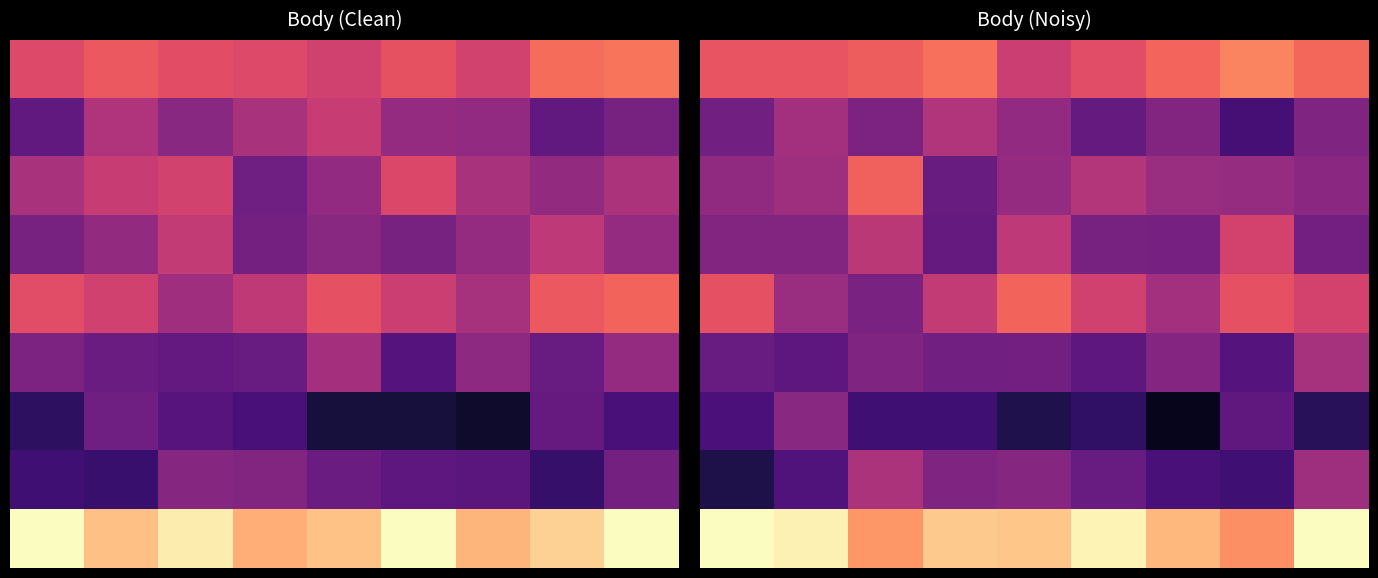

True or false: row_5 has a value of 1017.1 at 7.

True